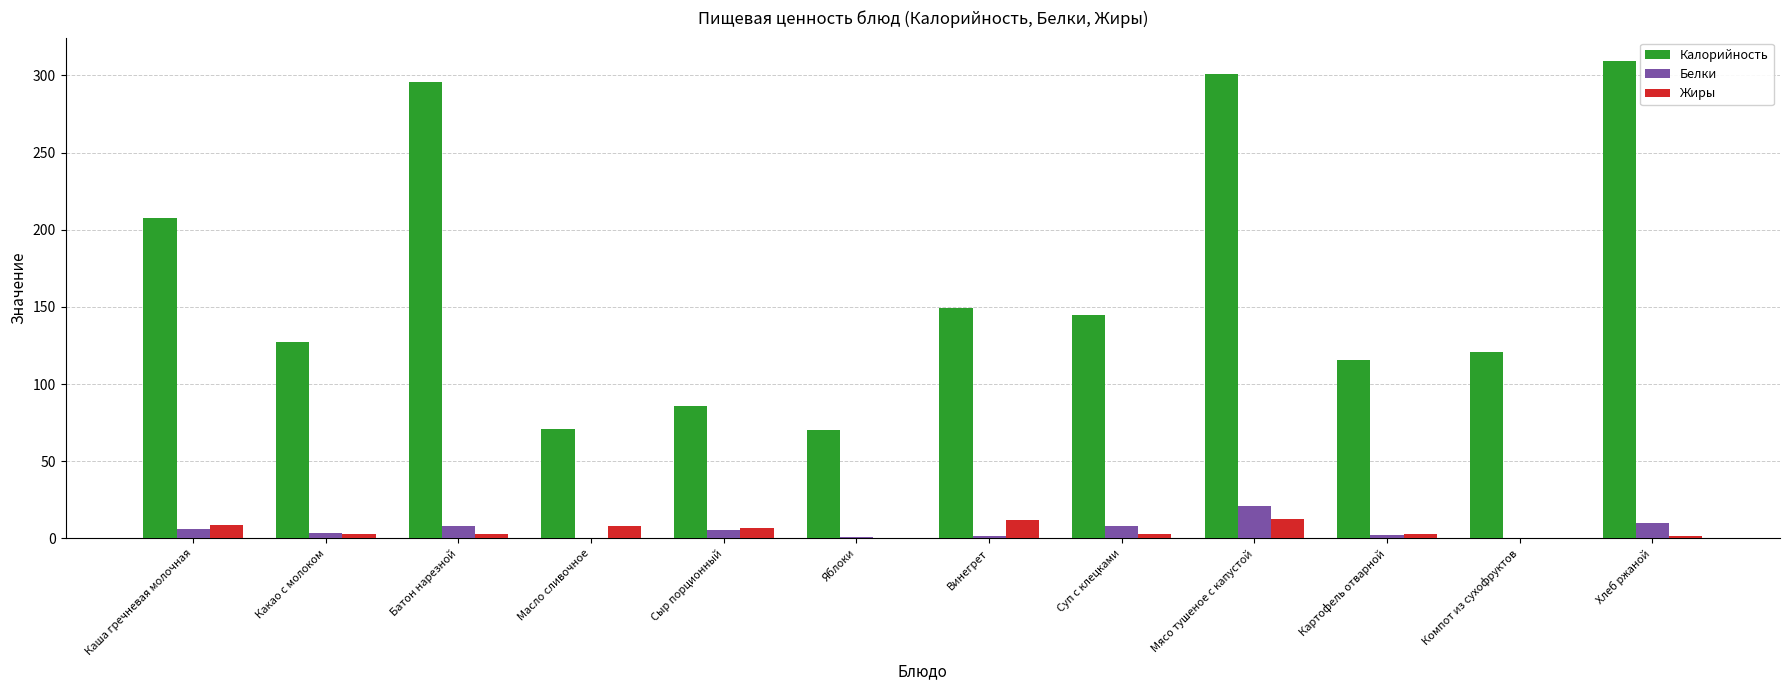

Is the value of Калорийность at Каша гречневая молочная greater than the value of Жиры at Масло сливочное?

Yes